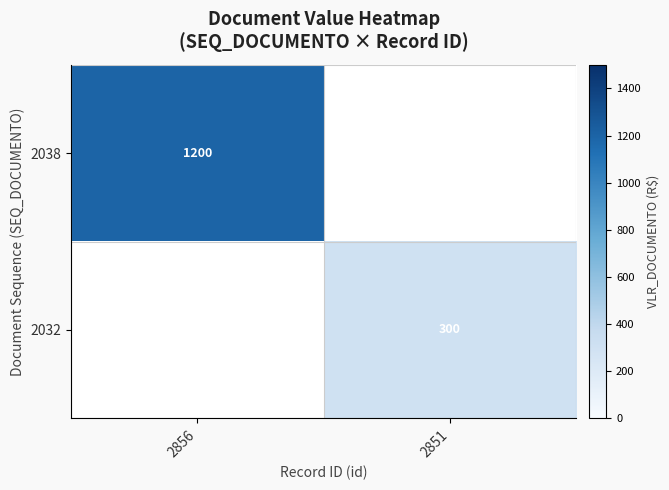

True or false: 2038 has a value of 1200 at 2856.

True